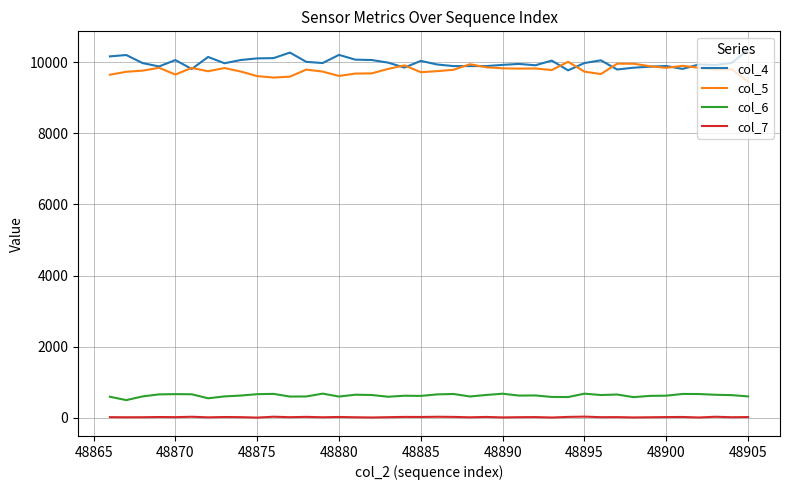

What is the greatest value displayed?

10348